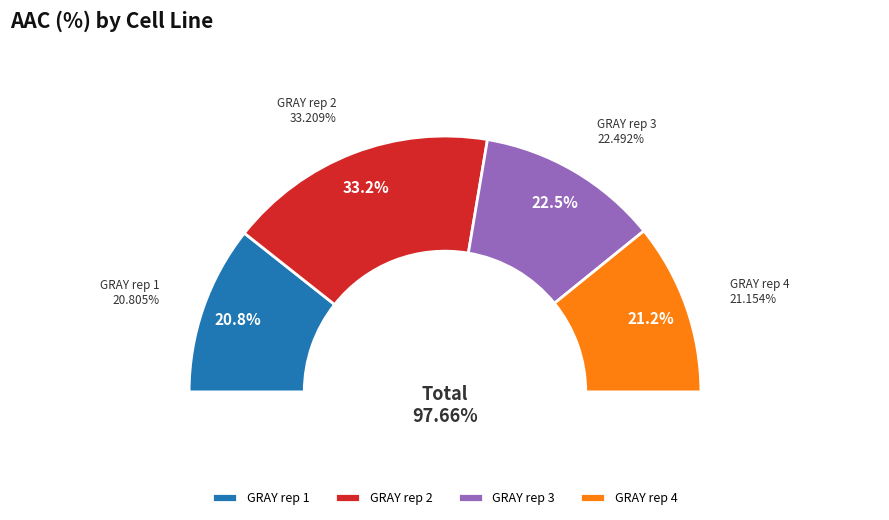

To the nearest percent, what is the difference between the GRAY rep 3 and GRAY rep 4 slice percentages?

1%